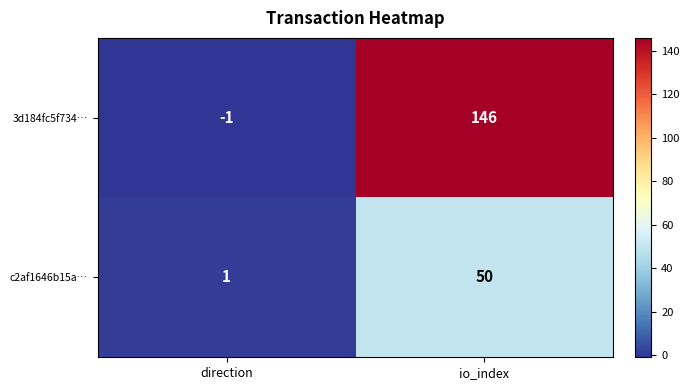

Reading left to right, list all the values displayed in this chart.

3d184fc5f734…: -1	146
c2af1646b15a…: 1	50